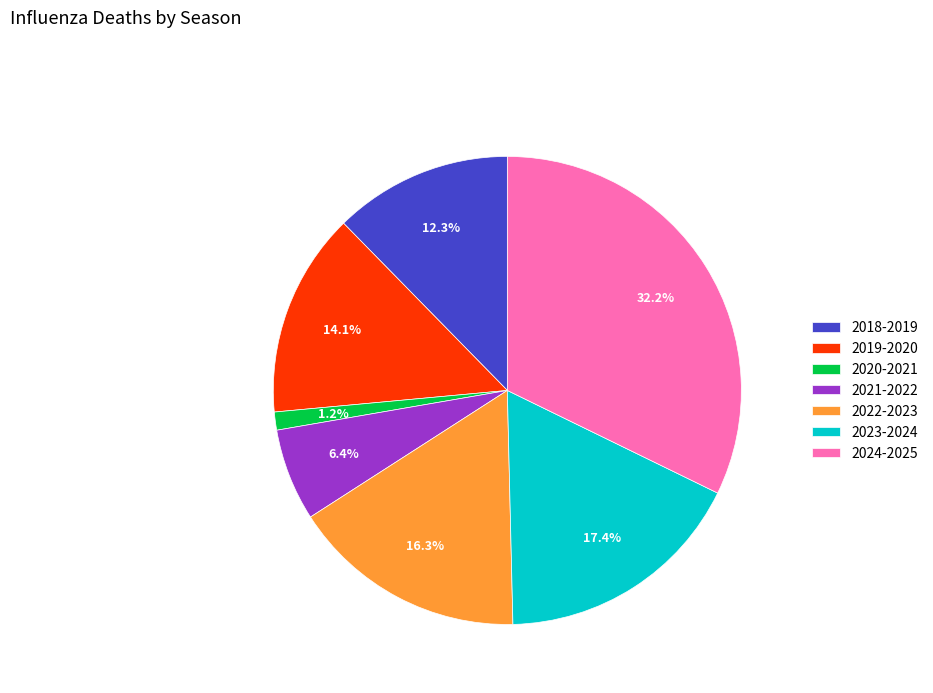

Count the number of slices in the pie.

7